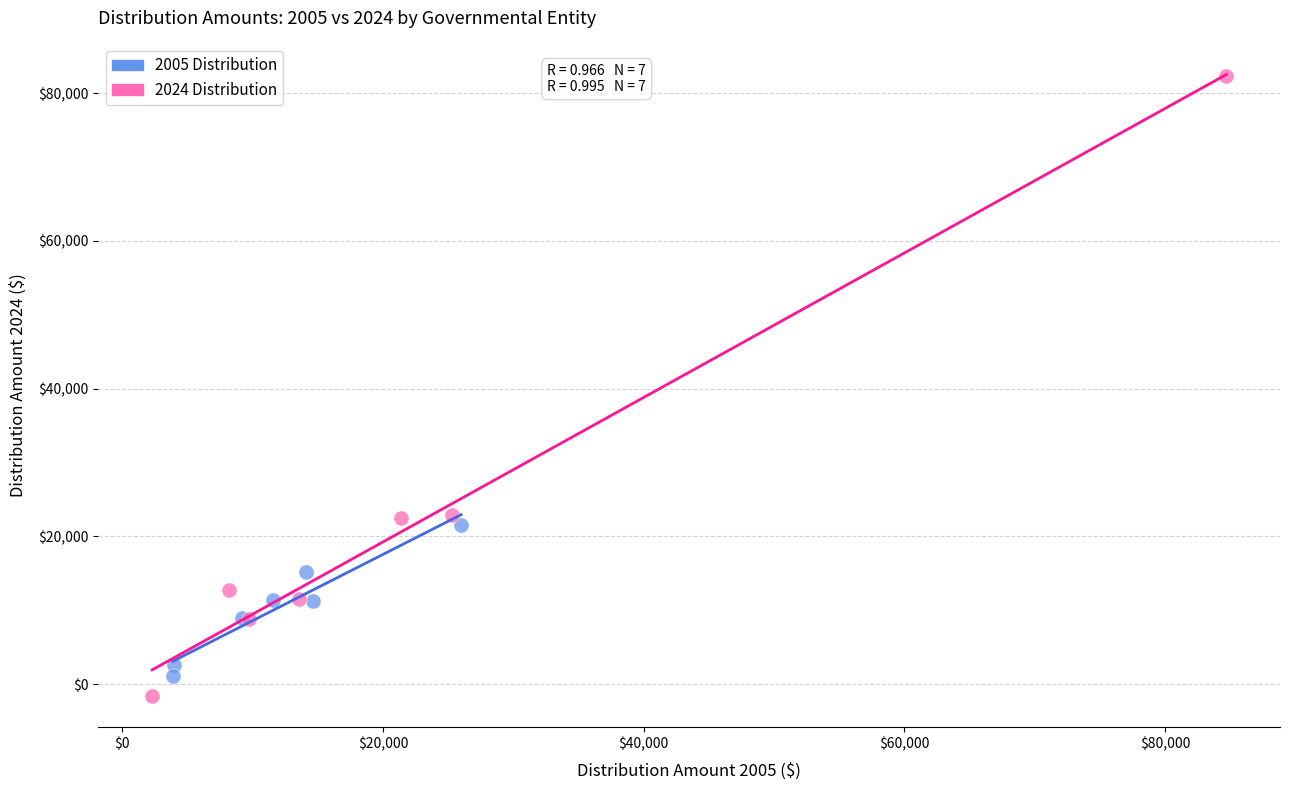

Which series reaches the maximum Y coordinate?

2024 Distribution